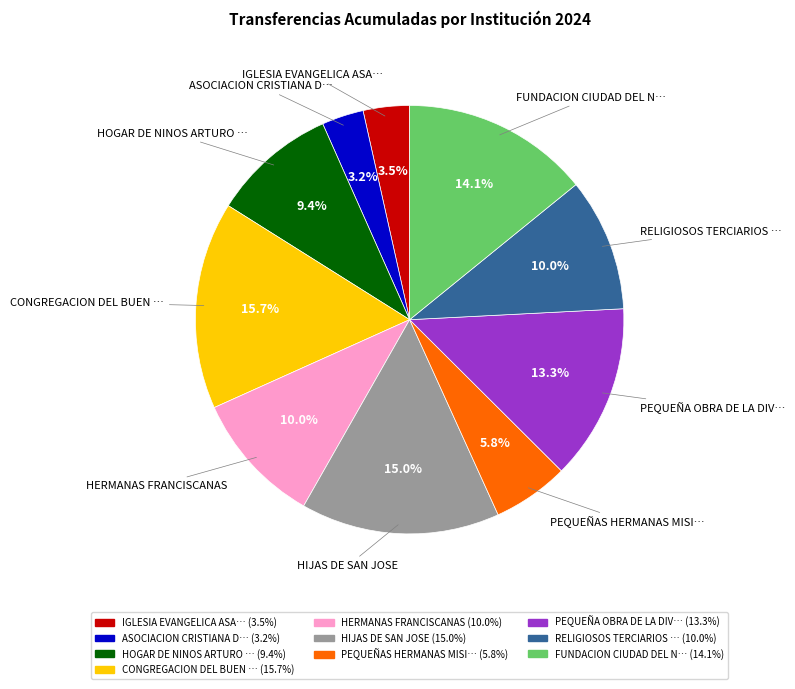

Is there a majority slice in this chart?

No